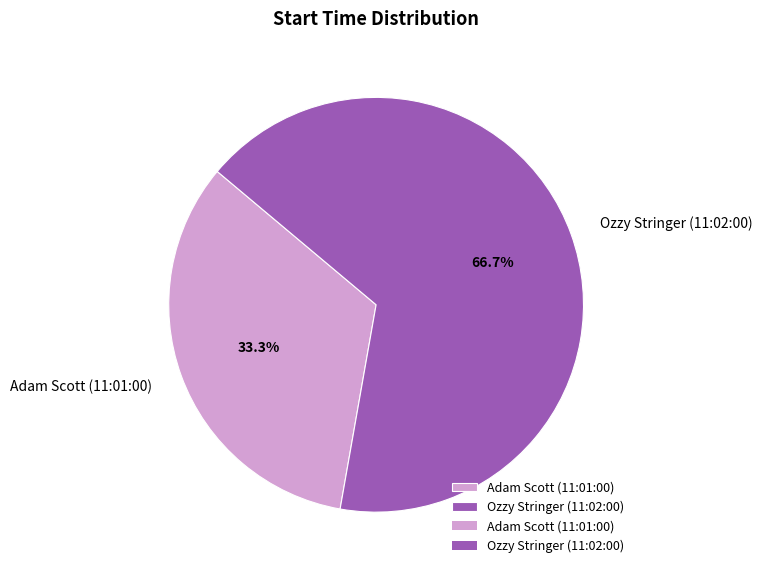

How many segments does this pie chart have?

2